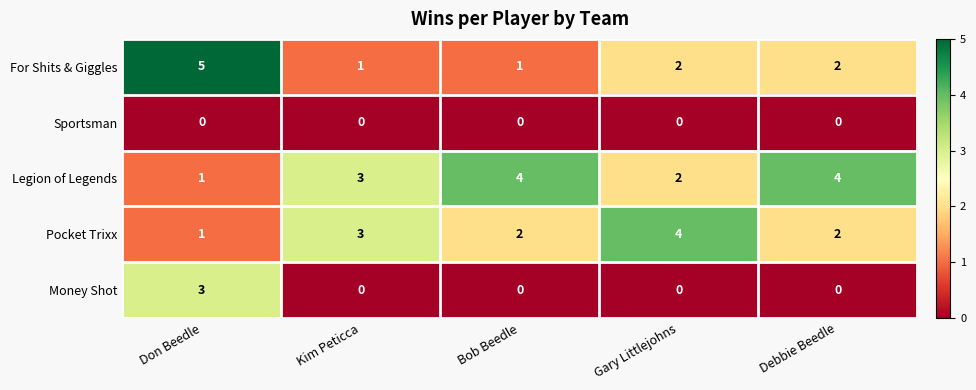

Which series changed the most between Don Beedle and Bob Beedle?

For Shits & Giggles